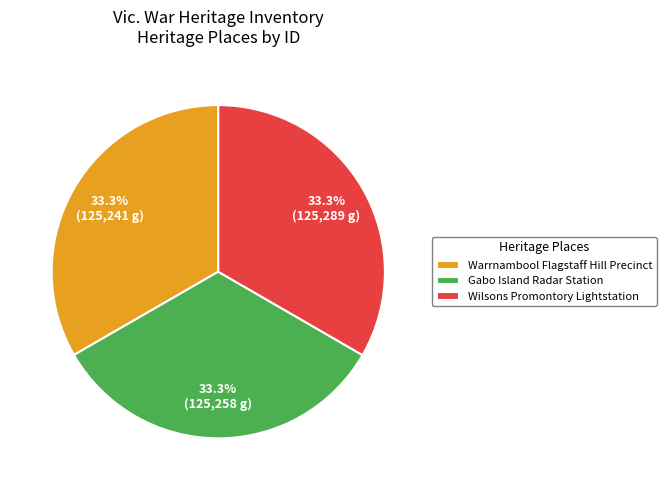

What percentage do Warrnambool Flagstaff Hill Precinct and Gabo Island Radar Station together represent?

66.7%